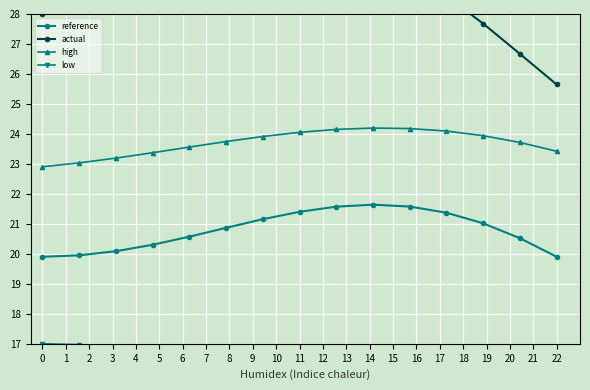

True or false: low and high cross at least once.

False